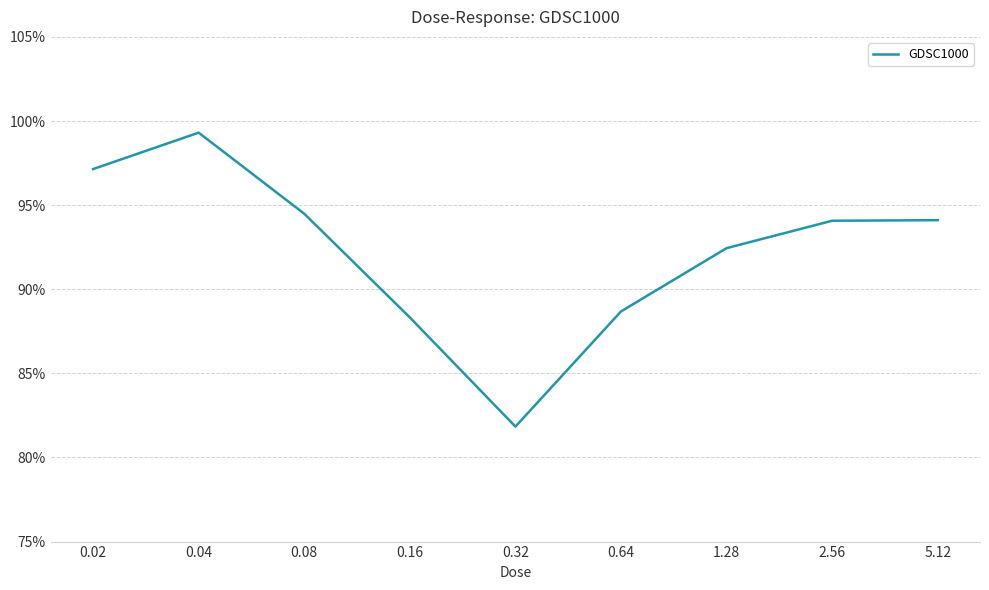

Does the chart display data point markers on the line(s)?

No